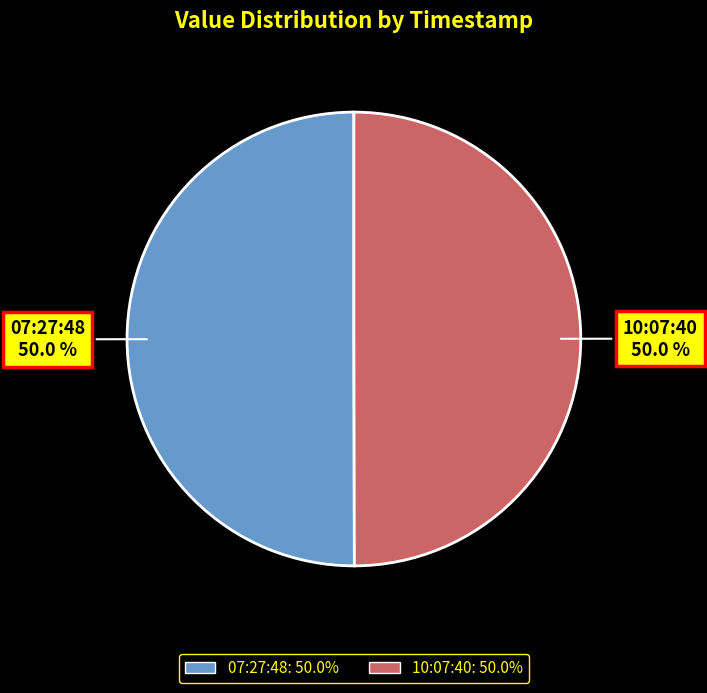

How many segments does this pie chart have?

2